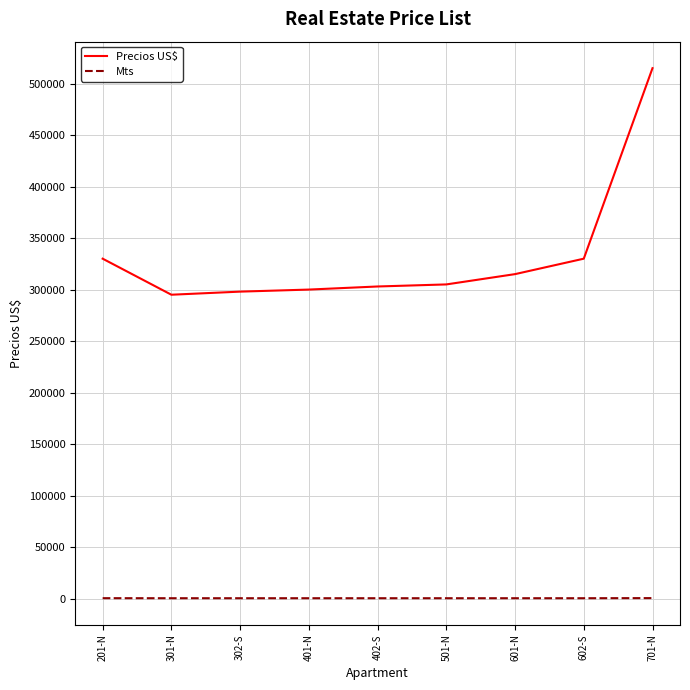

True or false: Mts and Precios US$ cross at least once.

False